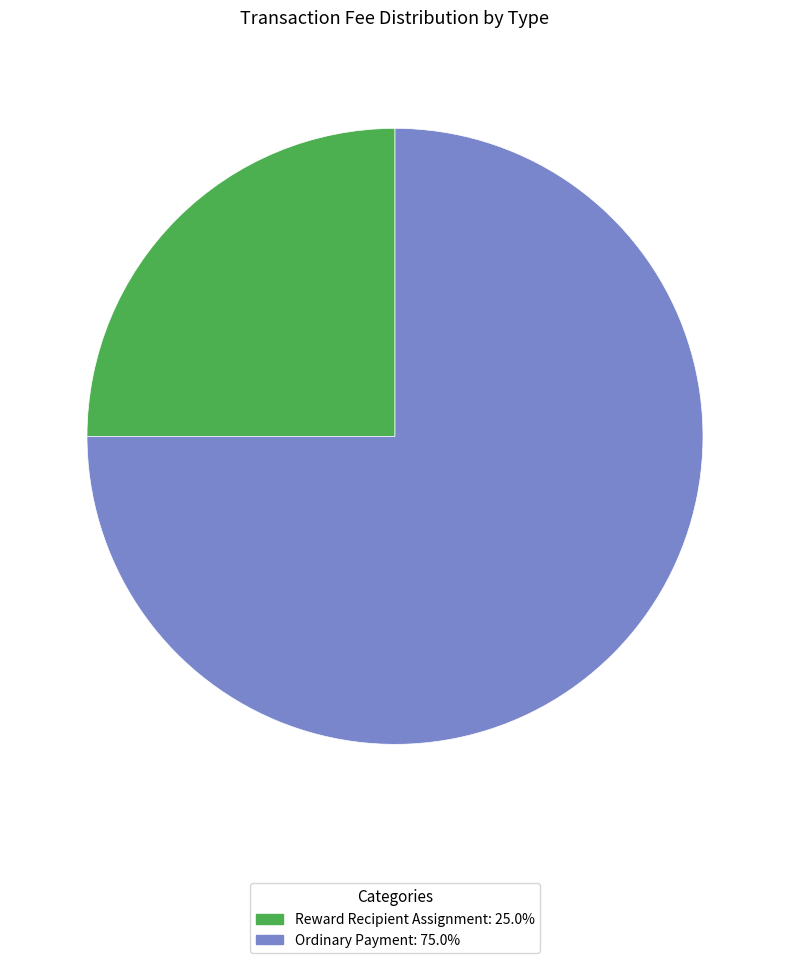

Is it true that Reward Recipient Assignment is 25% of the pie?

True